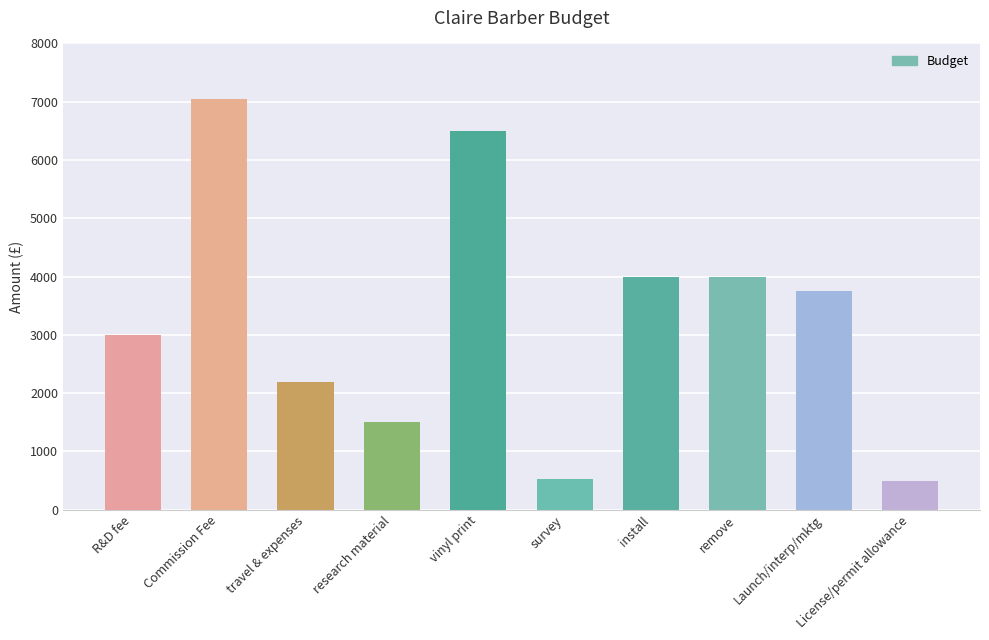

The value at research material is 1500. True or false?

True